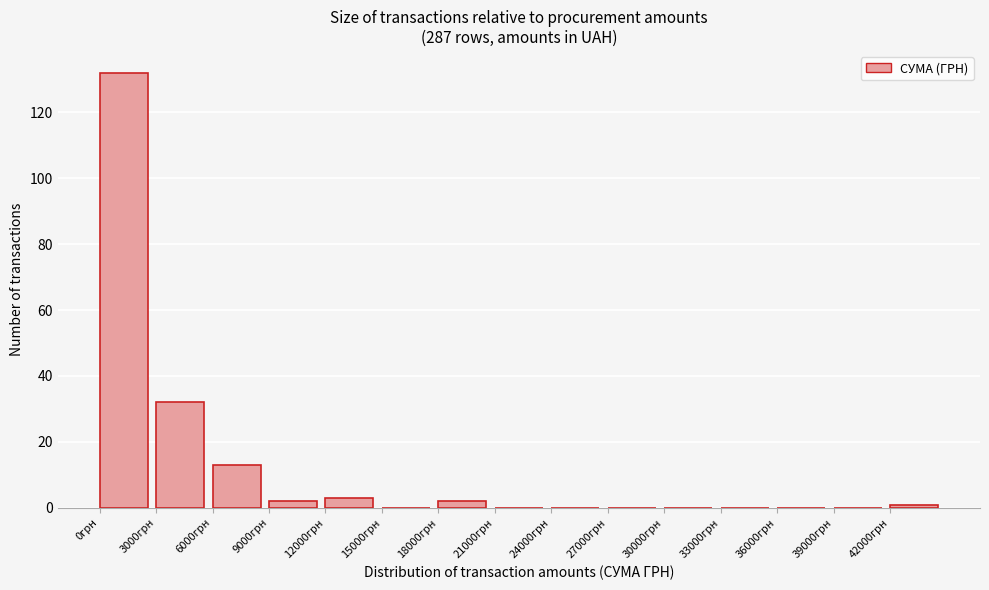

Reading left to right, list every bar in this chart as the range it spans on the x-axis followed by its height. The values are not printed on the chart, so give them approximately, as read against the axis.

0 to 3000: 132
3000 to 6000: 32
6000 to 9000: 14
9000 to 12000: 2
12000 to 15000: 4
15000 to 18000: 0
18000 to 21000: 2
21000 to 24000: 0
24000 to 27000: 0
27000 to 30000: 0
30000 to 33000: 0
33000 to 36000: 0
36000 to 39000: 0
39000 to 42000: 0
42000 to 45000: under 2